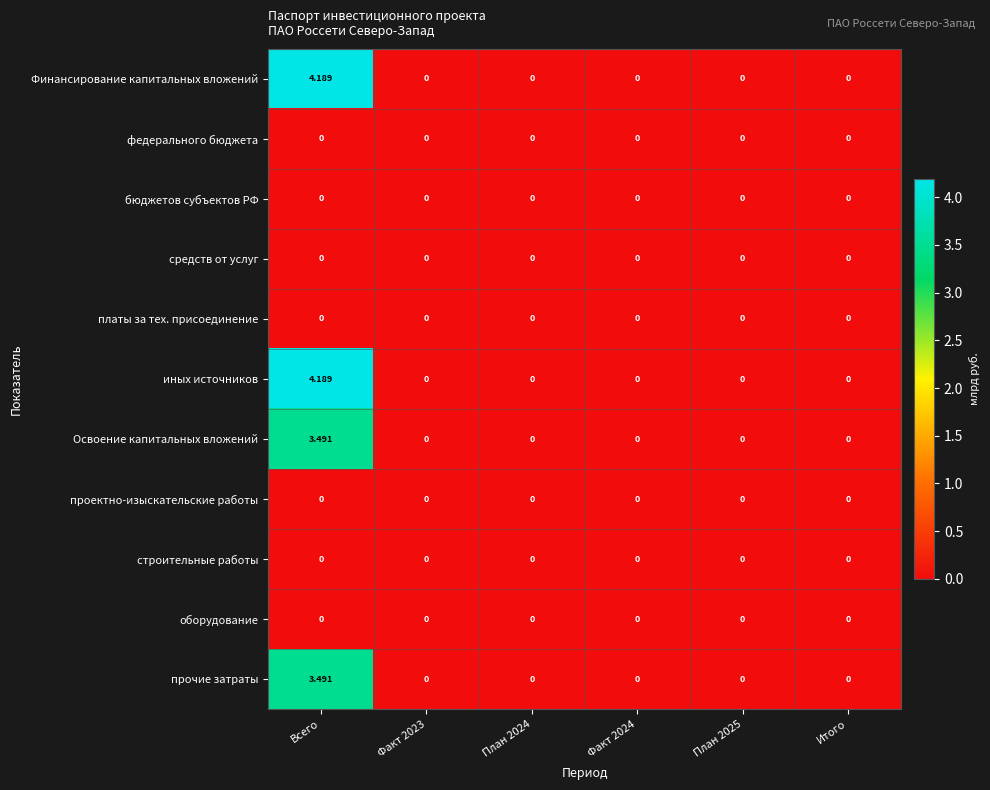

At which category is the sum across all series the highest?

Всего